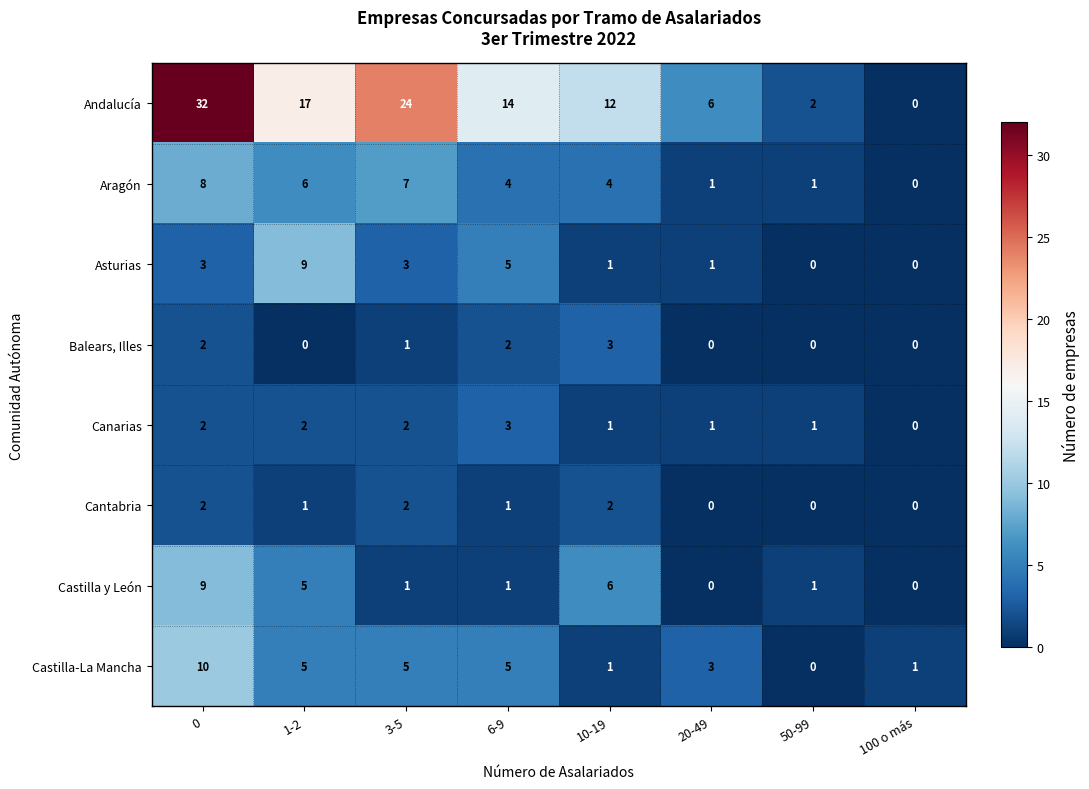

The Andalucía series shows 2 at 20-49. True or false?

False